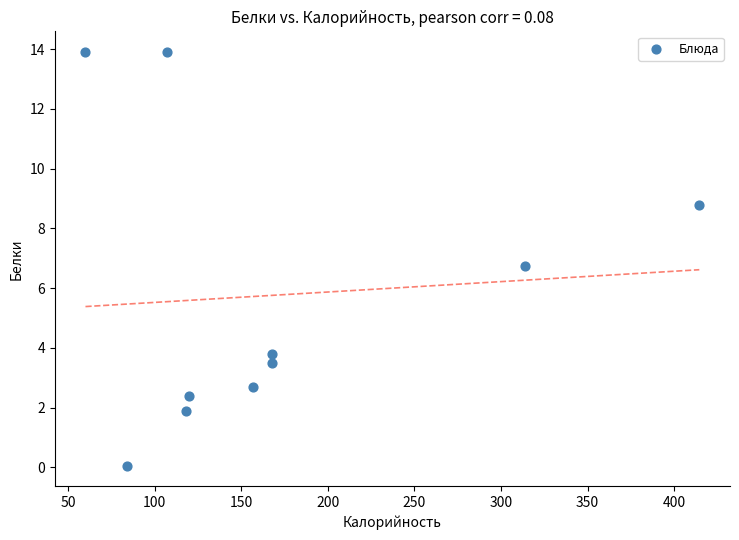

What Y value in the scatter plot is closest to 6?

6.8